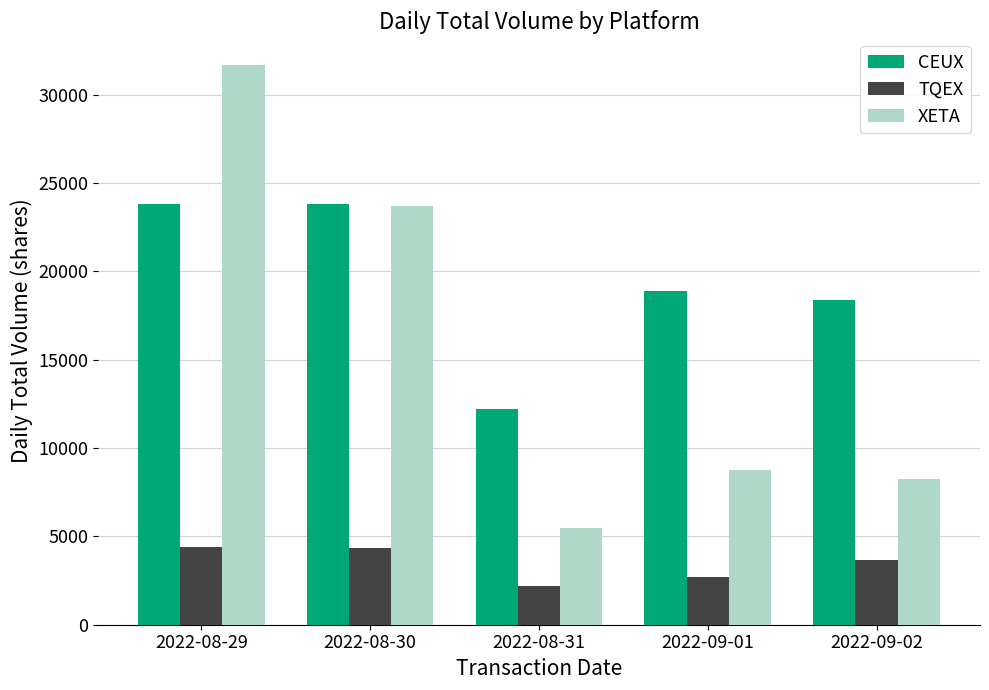

What is the sum of all TQEX values?

17302